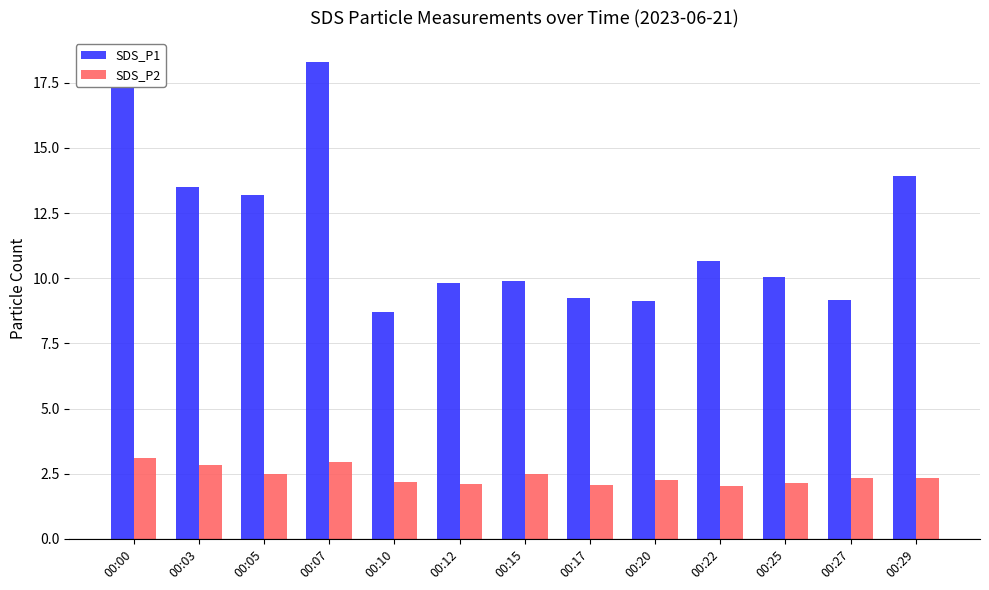

Where does the SDS_P1 series first go above 10?

00:00